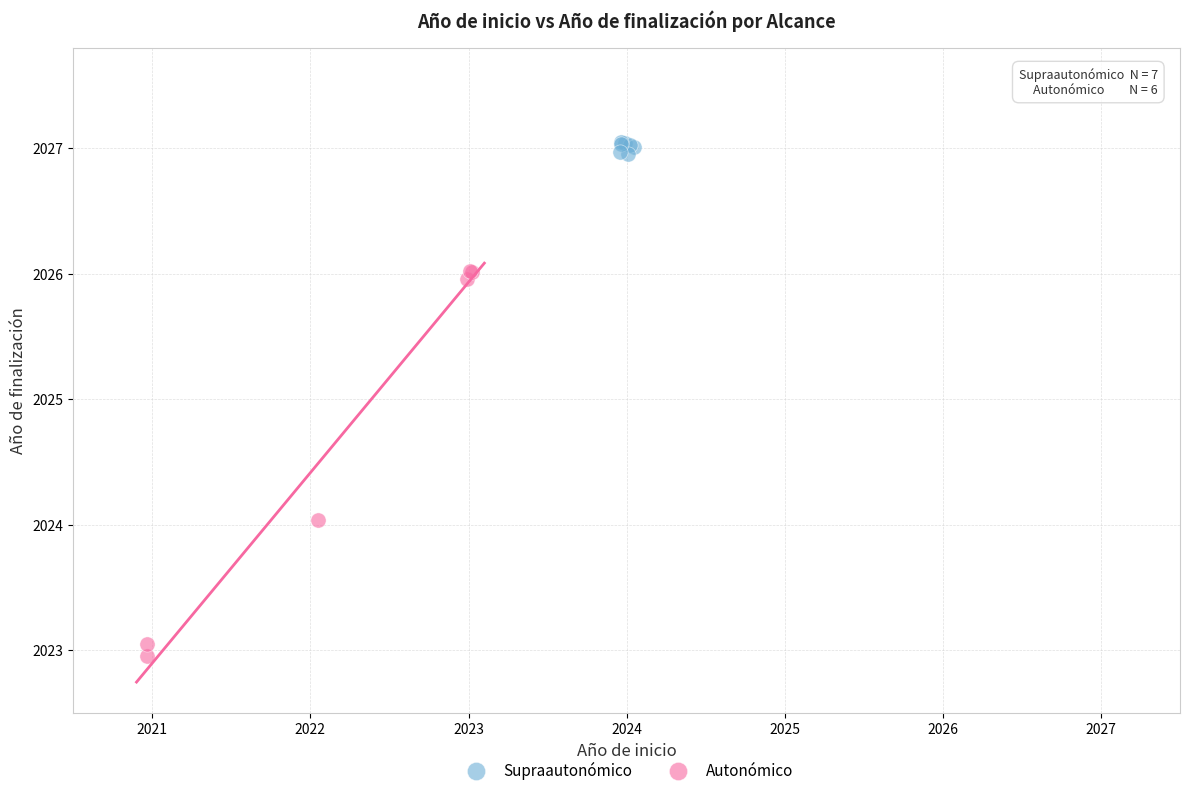

Which series reaches the minimum Y coordinate?

Autonómico